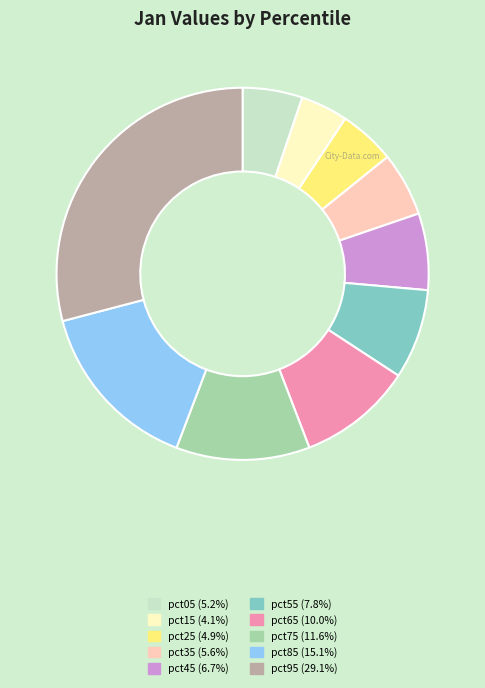

Do pct45 and pct15 together represent more than half of the pie?

No